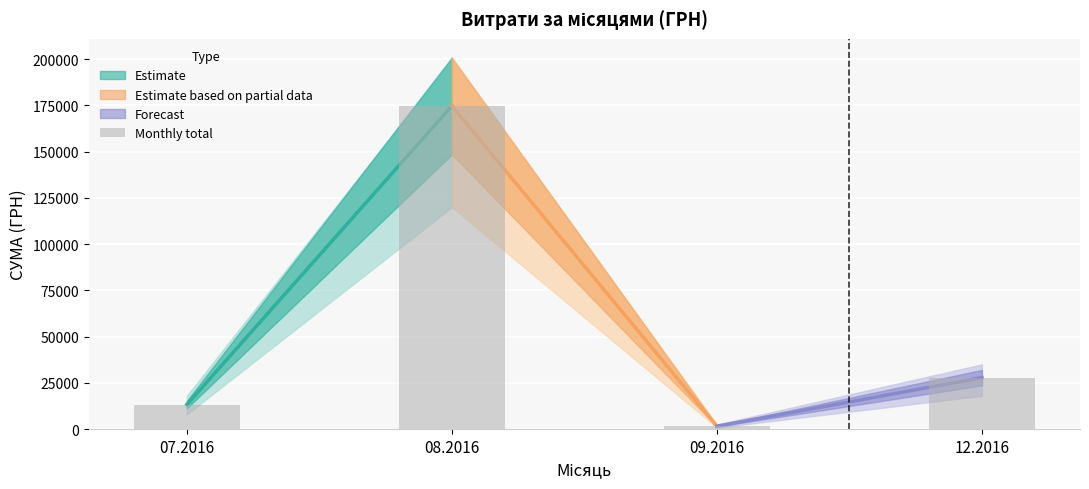

What is the approximate value at 12.2016?

27825.0